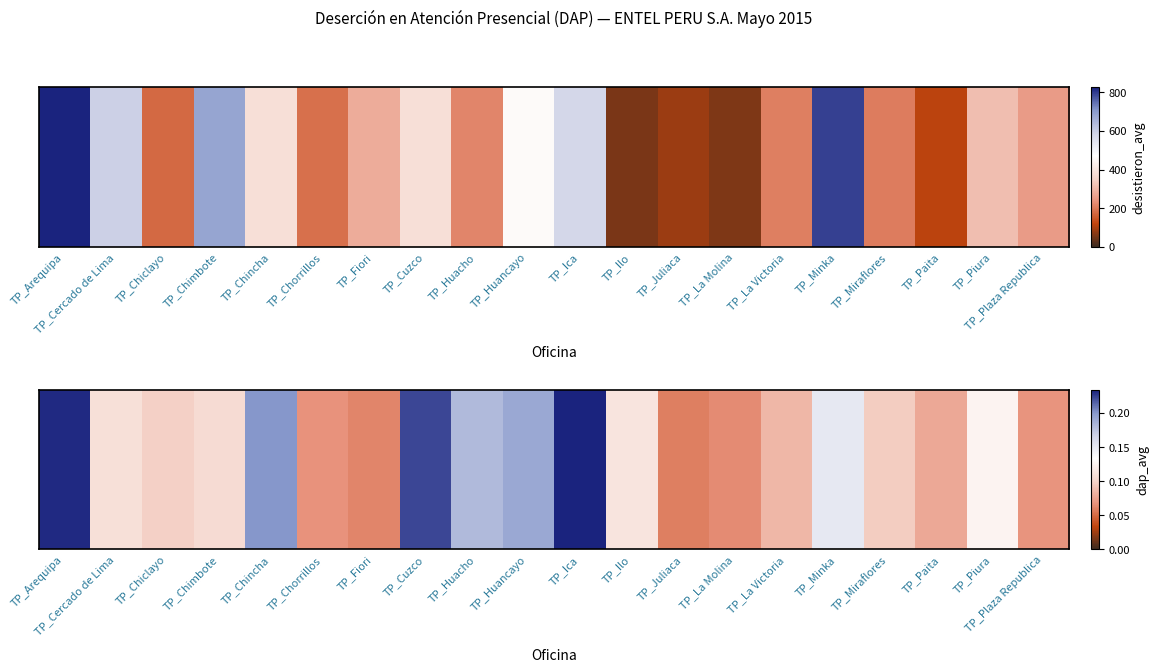

True or false: the data shows 0.1 at TP_La Victoria.

True